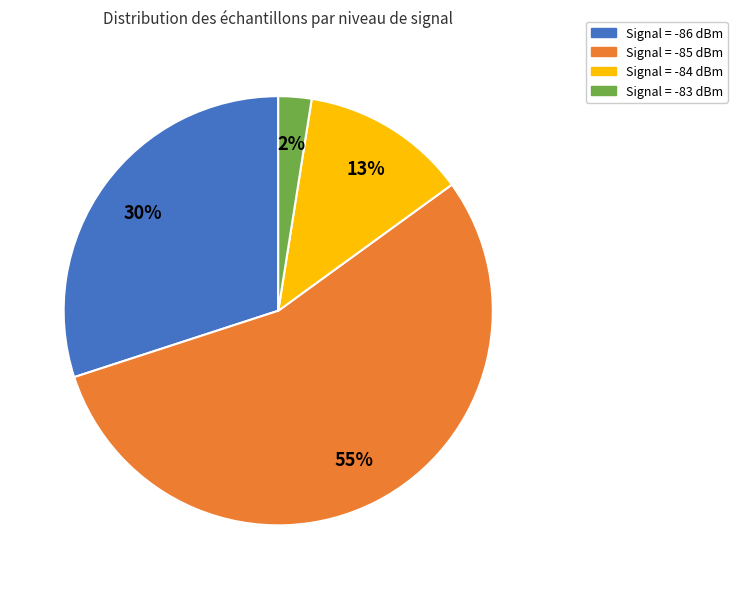

Does any single category account for the majority?

Yes